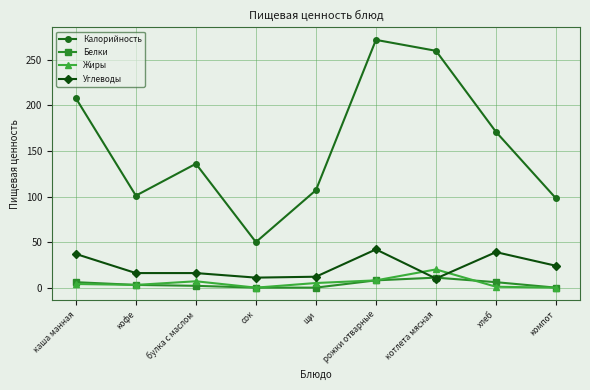

True or false: Калорийность has more than 1 interior local peaks.

True